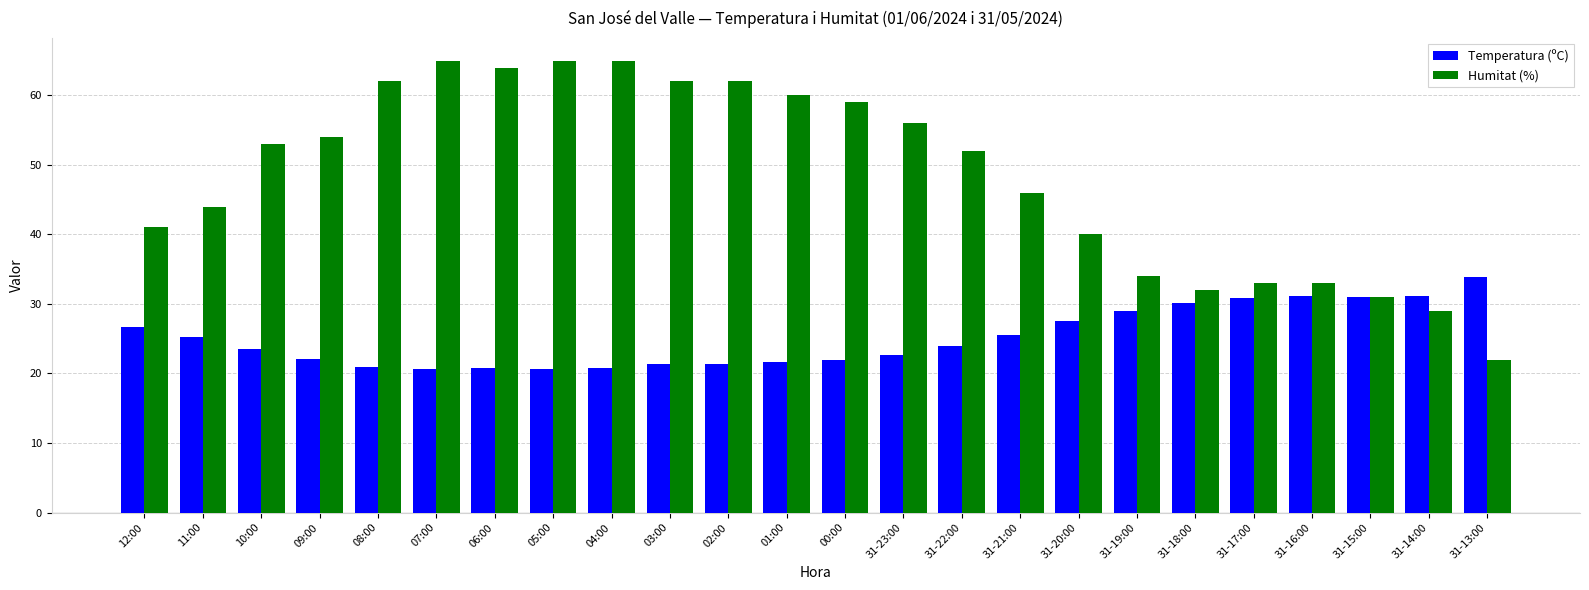

What is the spread (max minus min) of values at 31-13:00?

11.9